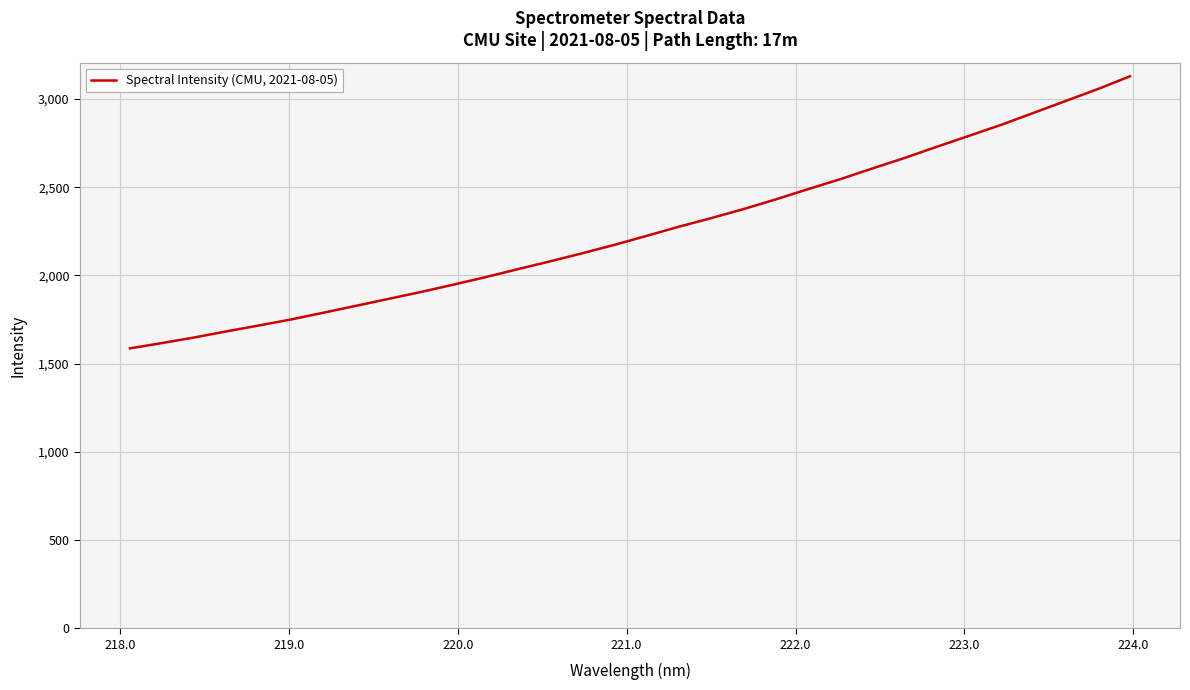

What is the difference between the maximum and minimum values?

1542.3